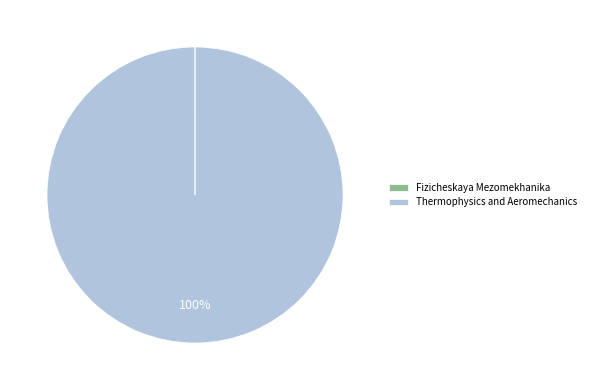

Which slice represents more than half of the pie?

Thermophysics and Aeromechanics